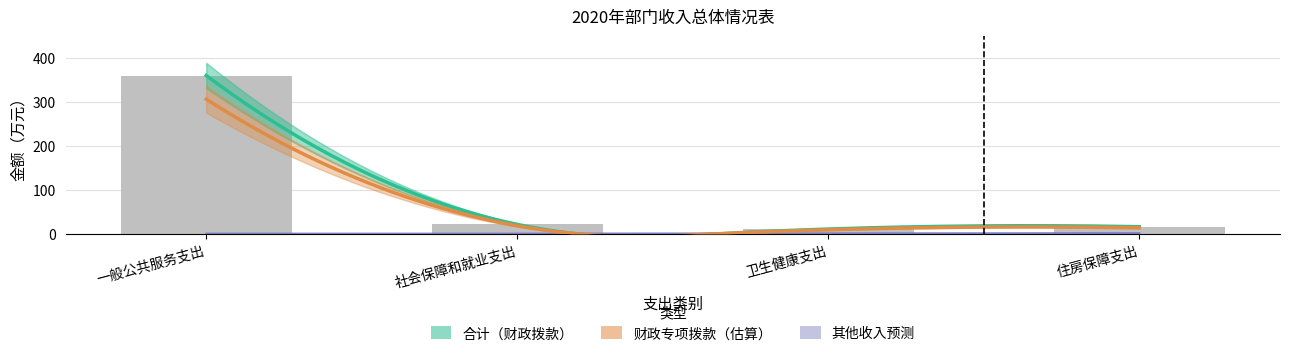

Count the number of data series in this chart.

4